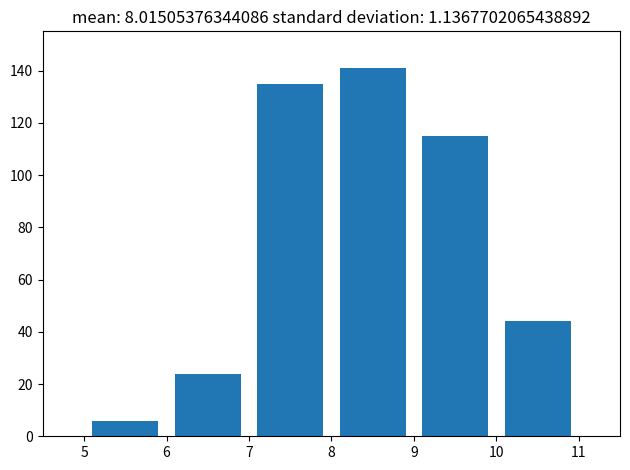

Reading left to right, transcribe this chart: for each bar, give the range it covers on the x-axis and its height. The values are not printed on the chart, so give them approximately, as read against the axis.

5 to 6: 6
6 to 7: 24
7 to 8: 136
8 to 9: 142
9 to 10: 116
10 to 11: 44